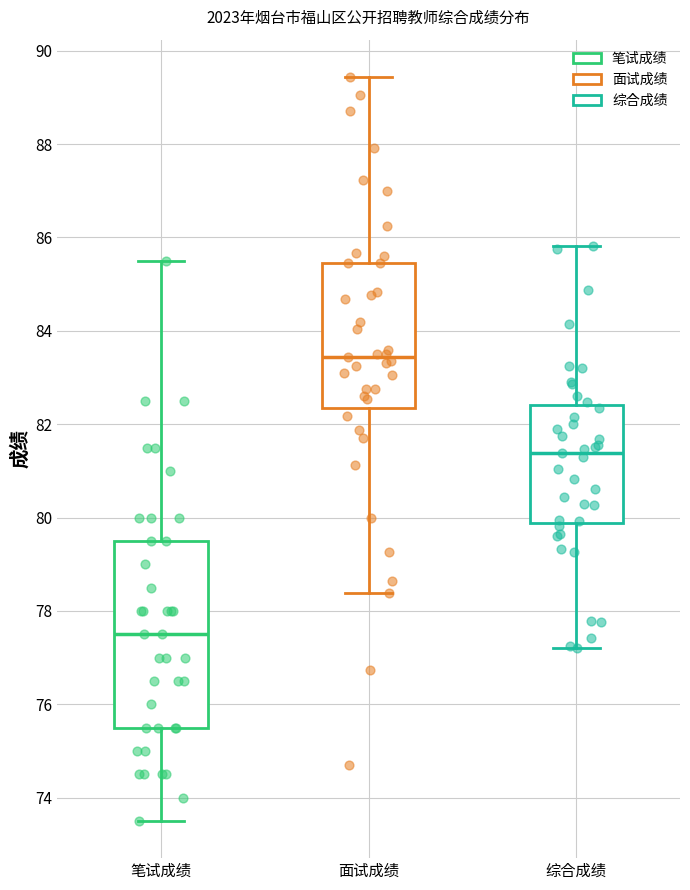

Which box has the lowest median line?

笔试成绩